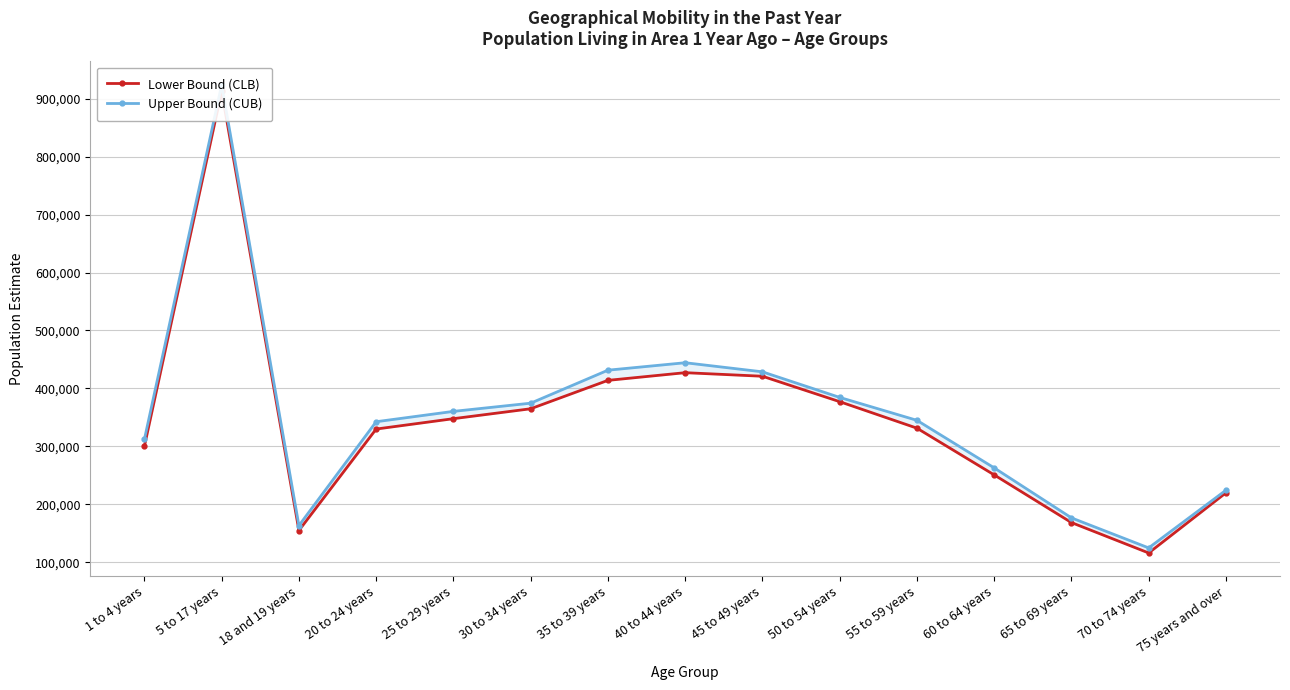

Where is the first local minimum for Upper Bound (CUB)?

18 and 19 years